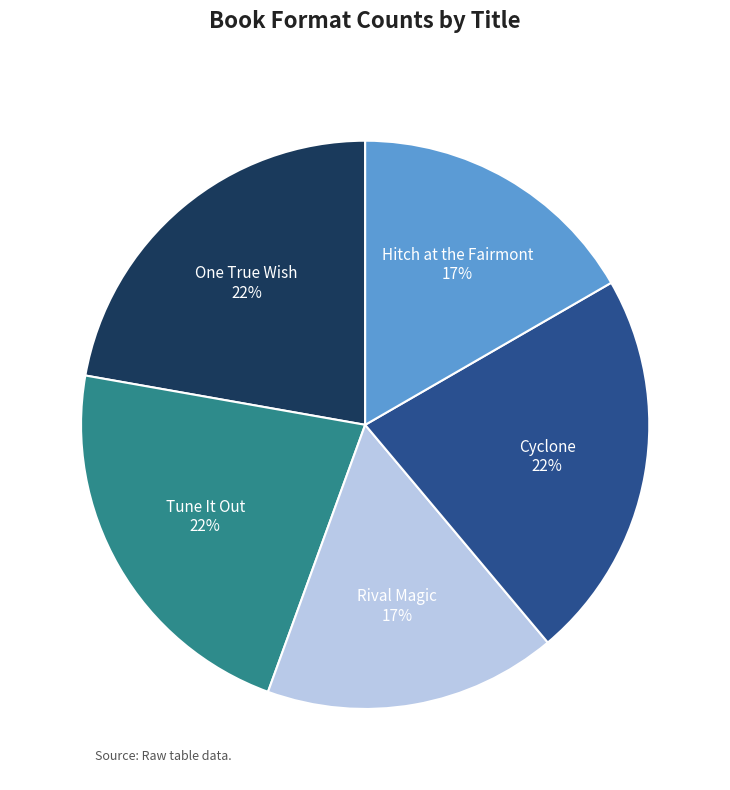

Does One True Wish represent more than half of the total?

No